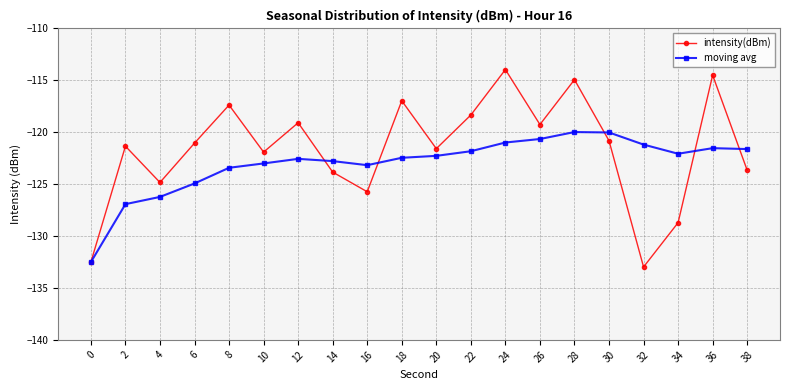

Which series changed the most between 8 and 16?

intensity(dBm)